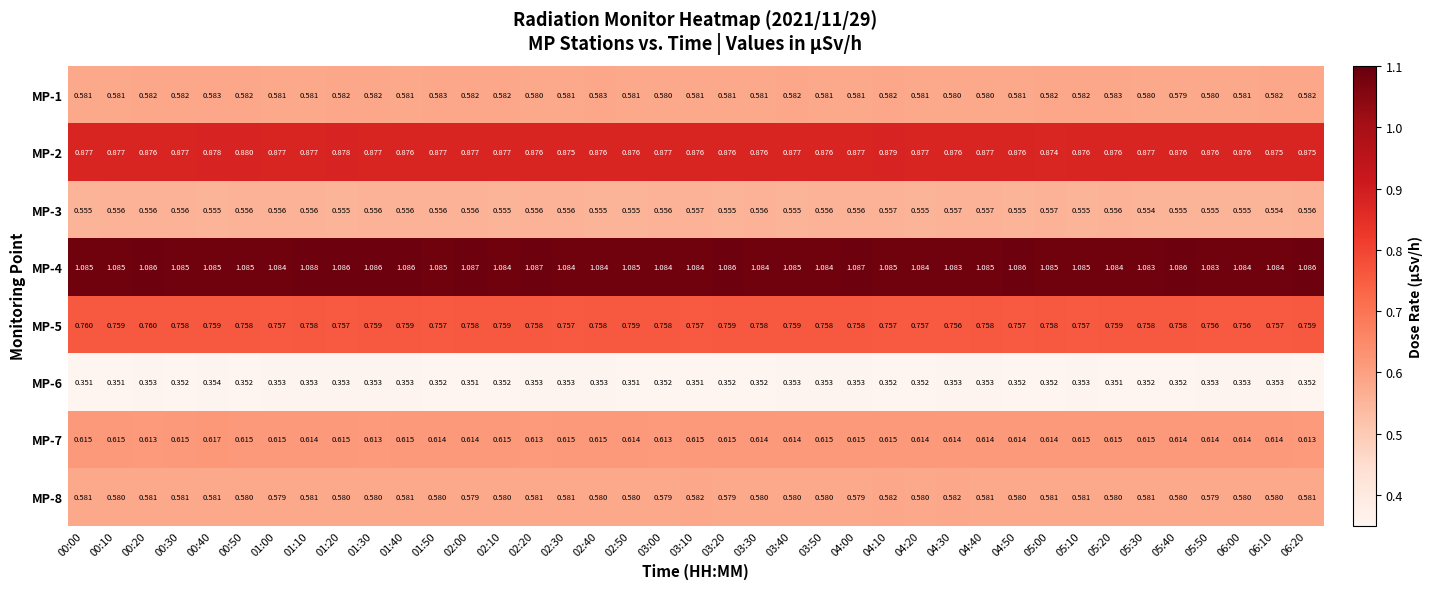

How many data points does each series have?

39